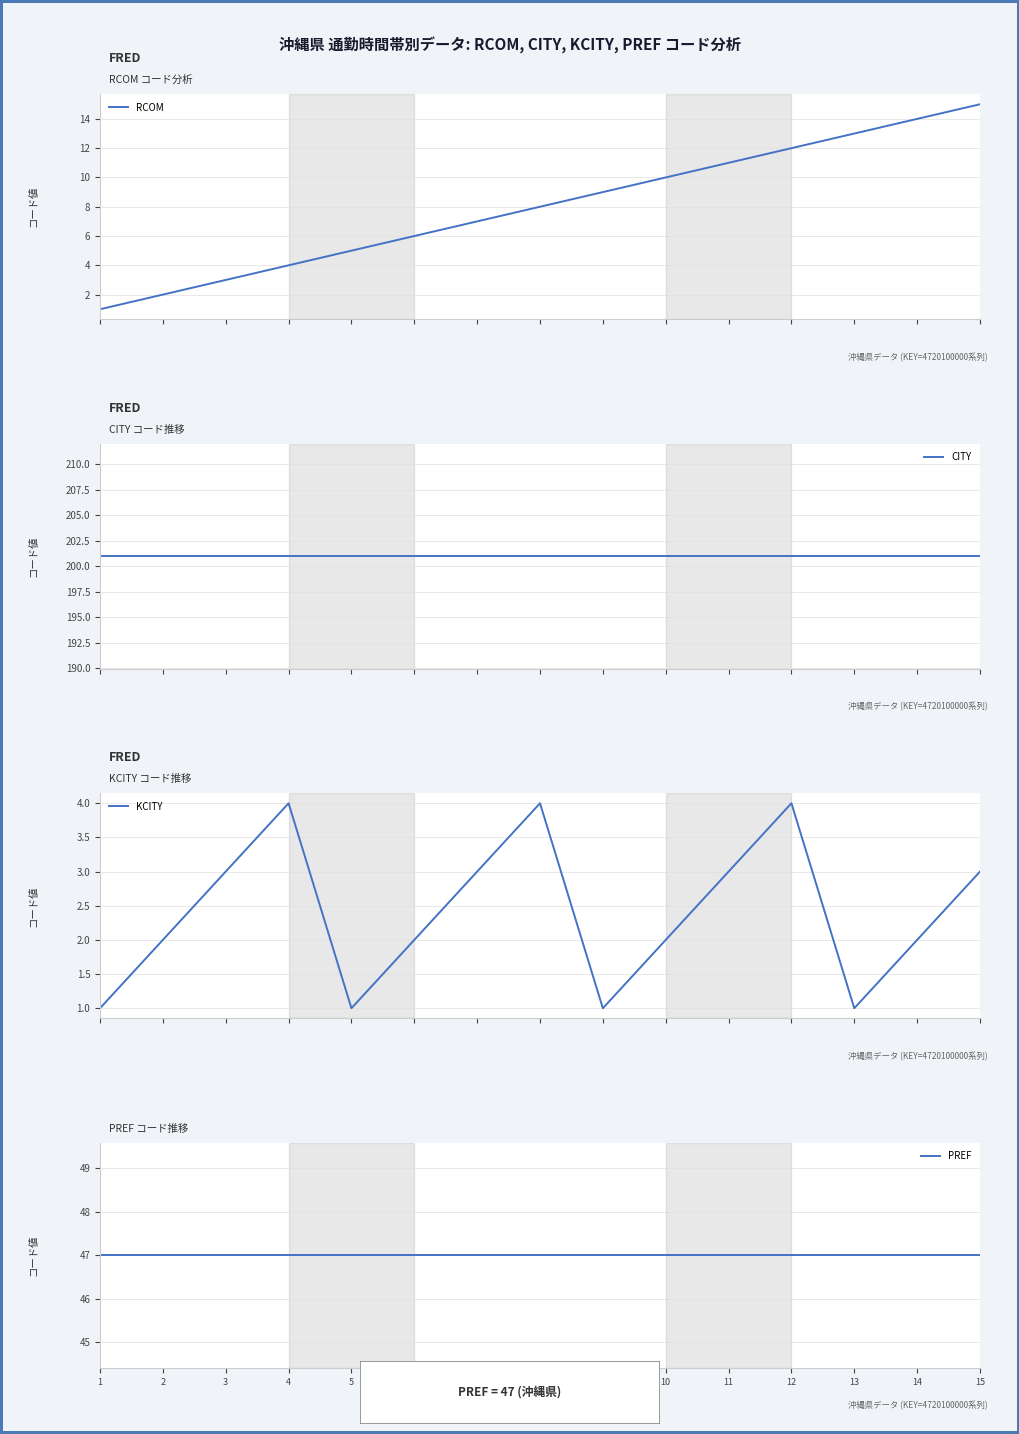

What is the maximum value for KCITY?

4